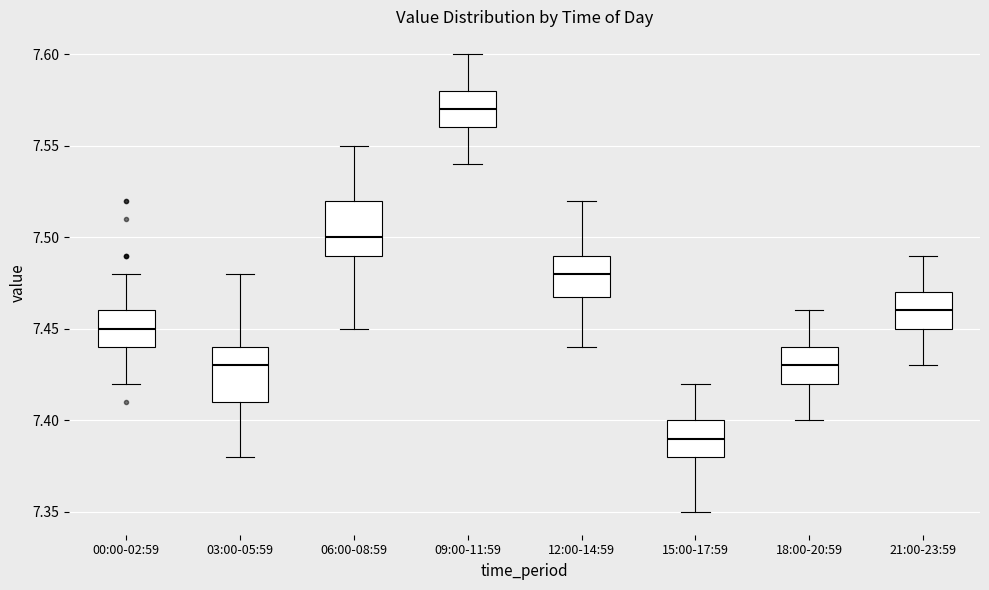

Reading left to right, transcribe this box plot: for each box, give where its median line is, the range the box spans, and where its two whiskers end, as read against the y-axis. The values are not printed on the chart, so give them approximately, as read against the axis.

00:00-02:59: median 7.45, box 7.44 to 7.46, whiskers 7.42 to 7.48
03:00-05:59: median 7.43, box 7.41 to 7.44, whiskers 7.38 to 7.48
06:00-08:59: median 7.50, box 7.49 to 7.52, whiskers 7.45 to 7.55
09:00-11:59: median 7.57, box 7.56 to 7.58, whiskers 7.54 to 7.60
12:00-14:59: median 7.48, box 7.47 to 7.49, whiskers 7.44 to 7.52
15:00-17:59: median 7.39, box 7.38 to 7.40, whiskers 7.35 to 7.42
18:00-20:59: median 7.43, box 7.42 to 7.44, whiskers 7.40 to 7.46
21:00-23:59: median 7.46, box 7.45 to 7.47, whiskers 7.43 to 7.49